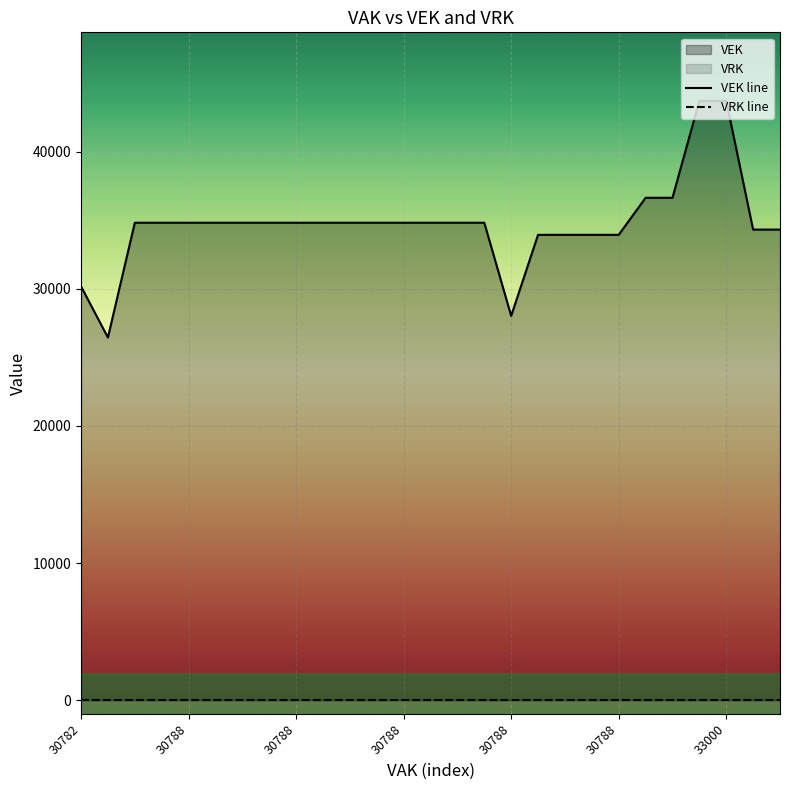

What is the label of the 5th point from the left?

30788